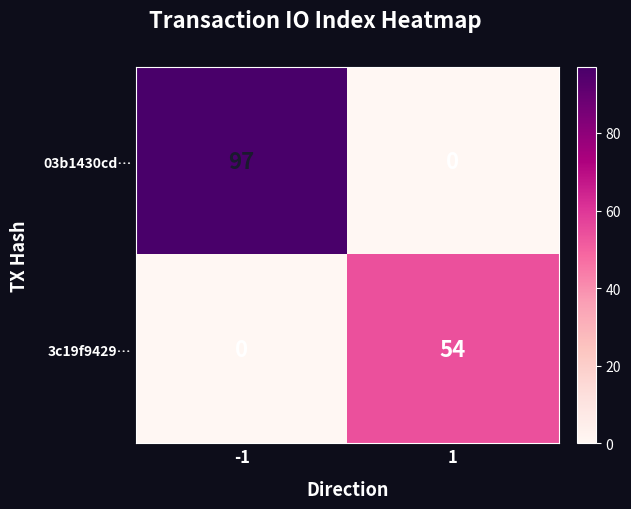

What is the maximum value shown in the chart?

97